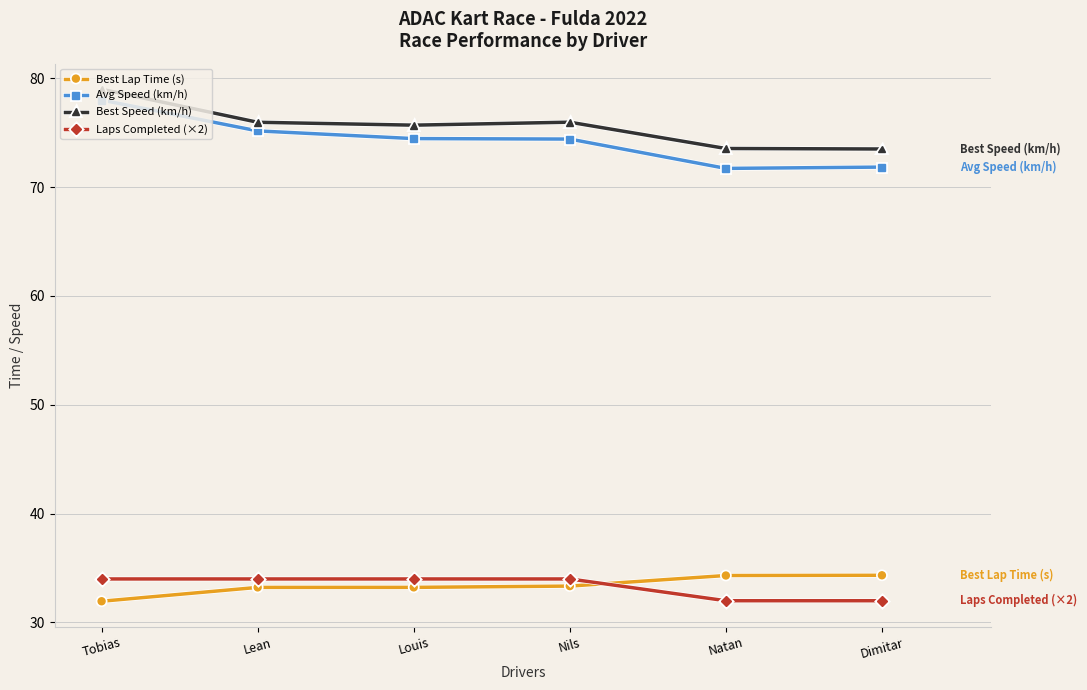

What is the label of the 4th point from the left?

Nils